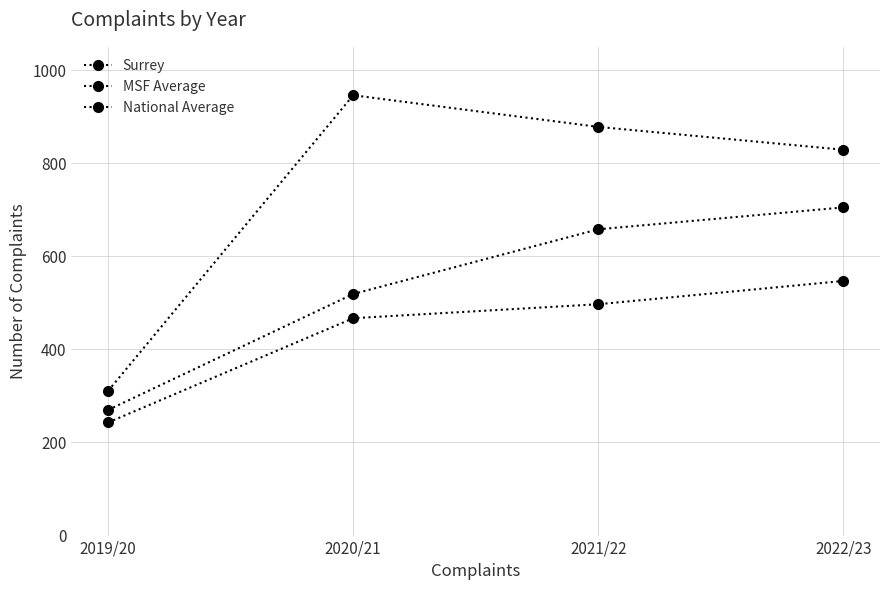

Reading right to left, list all the values displayed in this chart.

Surrey: 2022/23=829	2021/22=878	2020/21=946	2019/20=311
MSF Average: 2022/23=705	2021/22=658	2020/21=519	2019/20=270
National Average: 2022/23=547	2021/22=497	2020/21=467	2019/20=243